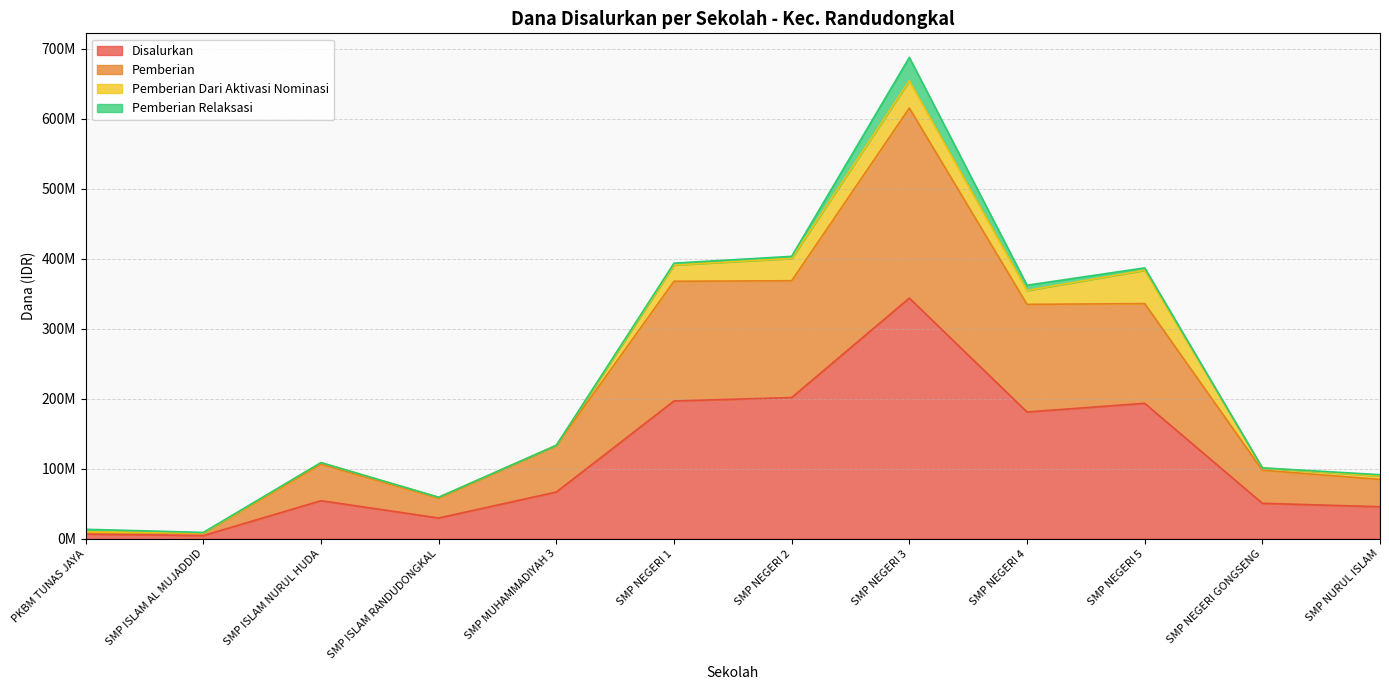

What are all the series names shown in the legend?

Disalurkan, Pemberian, Pemberian Dari Aktivasi Nominasi, Pemberian Relaksasi